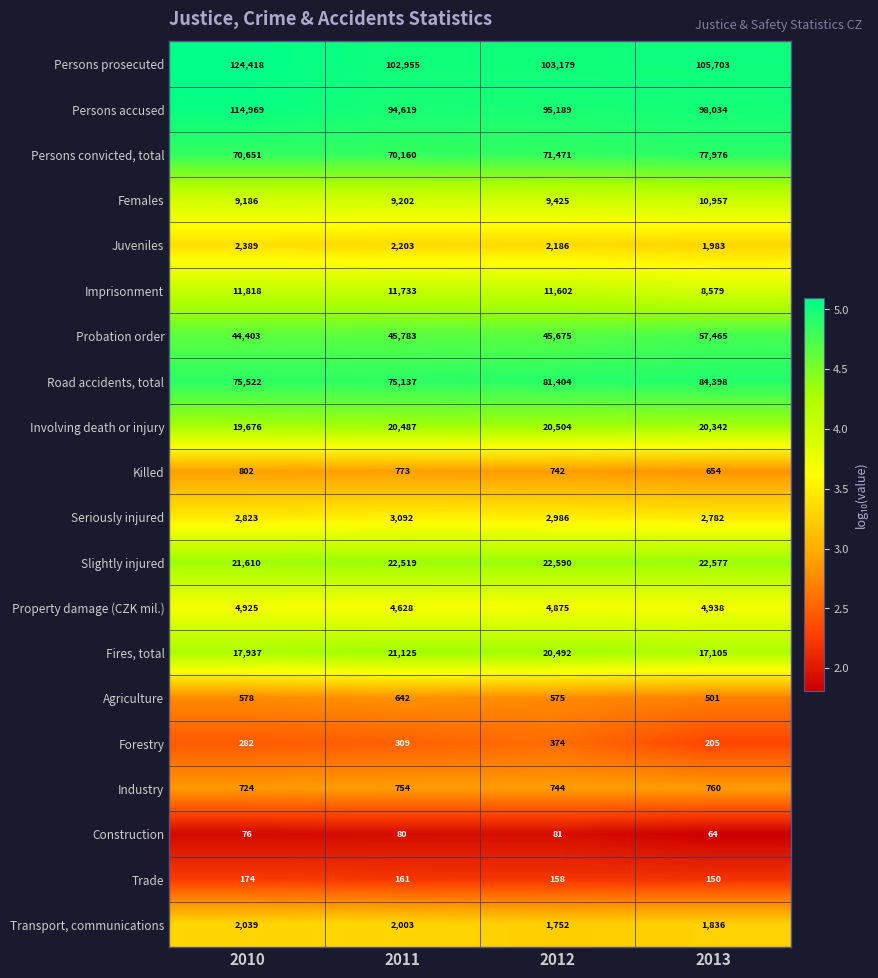

How many series are shown in this chart?

20